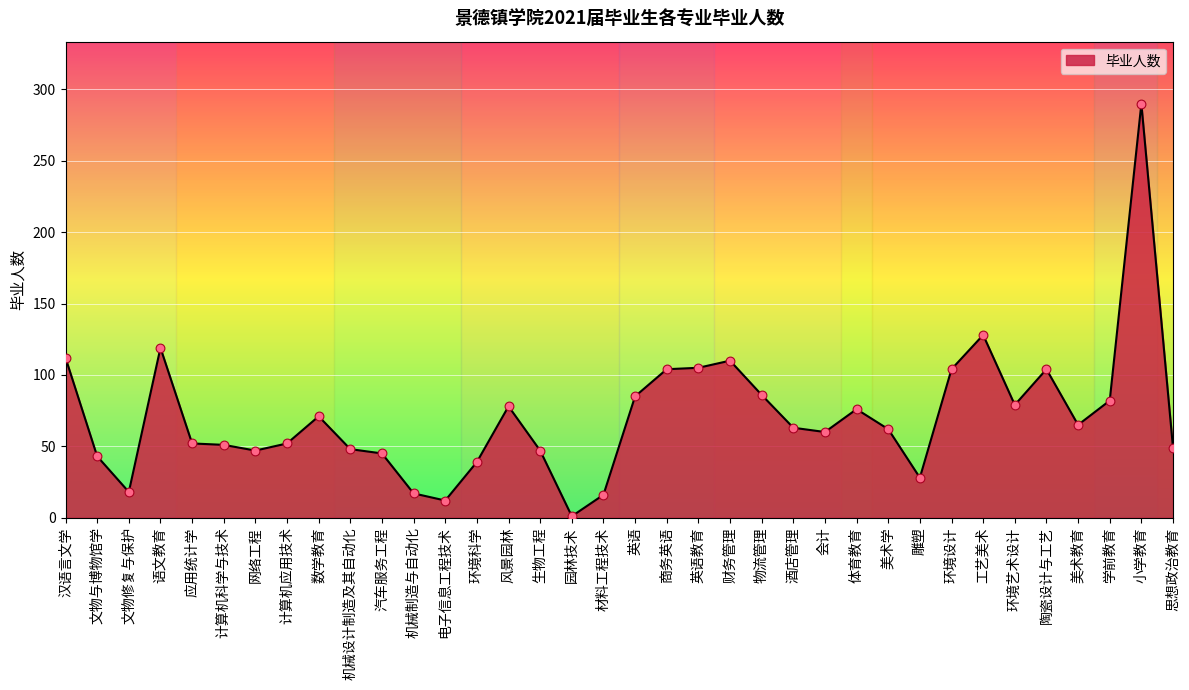

Between 学前教育 and 数学教育, which is larger?

学前教育